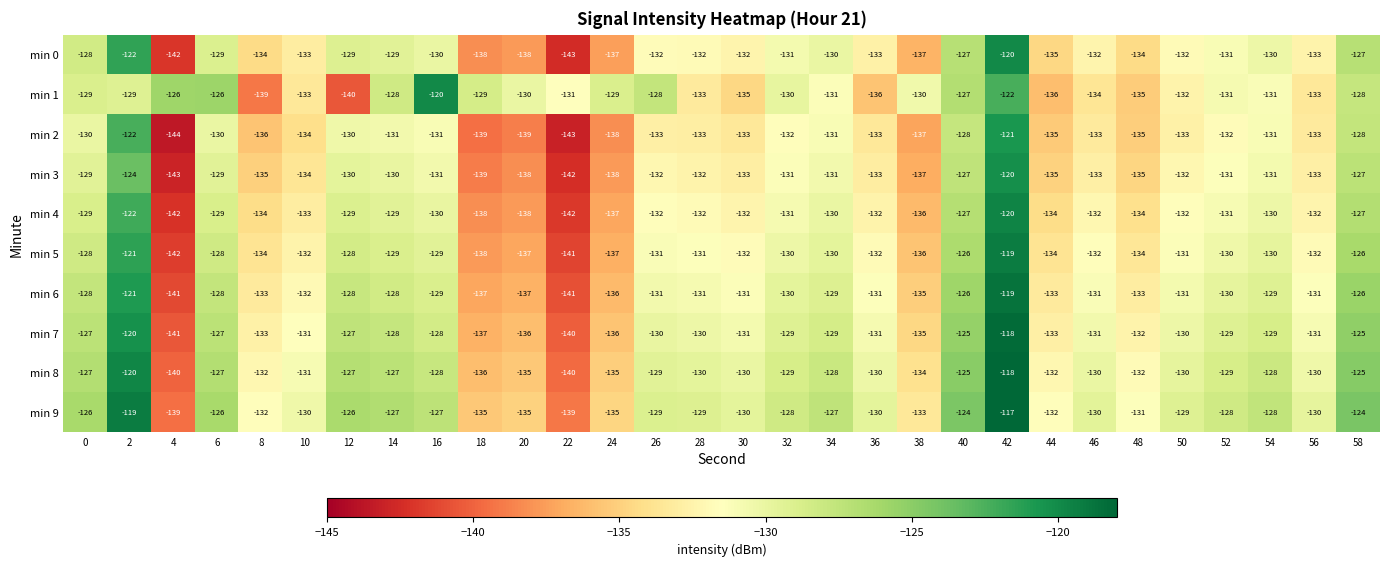

What is the total value across all series at 32?

-1301